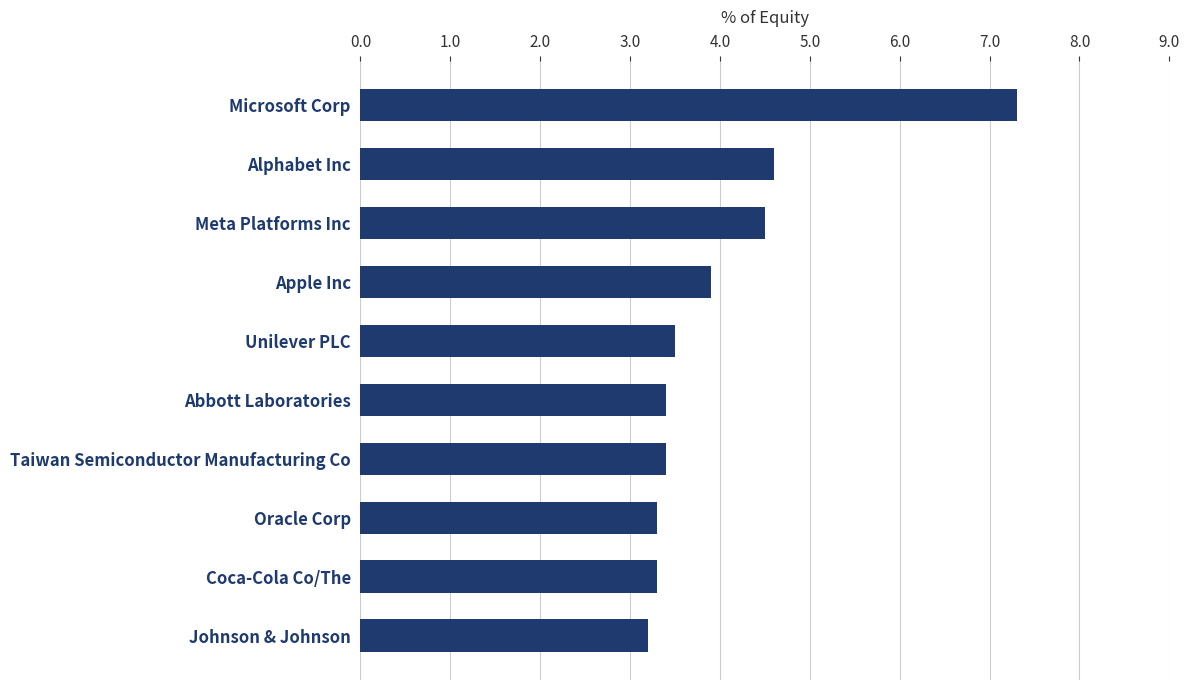

What is the average value?

4.0